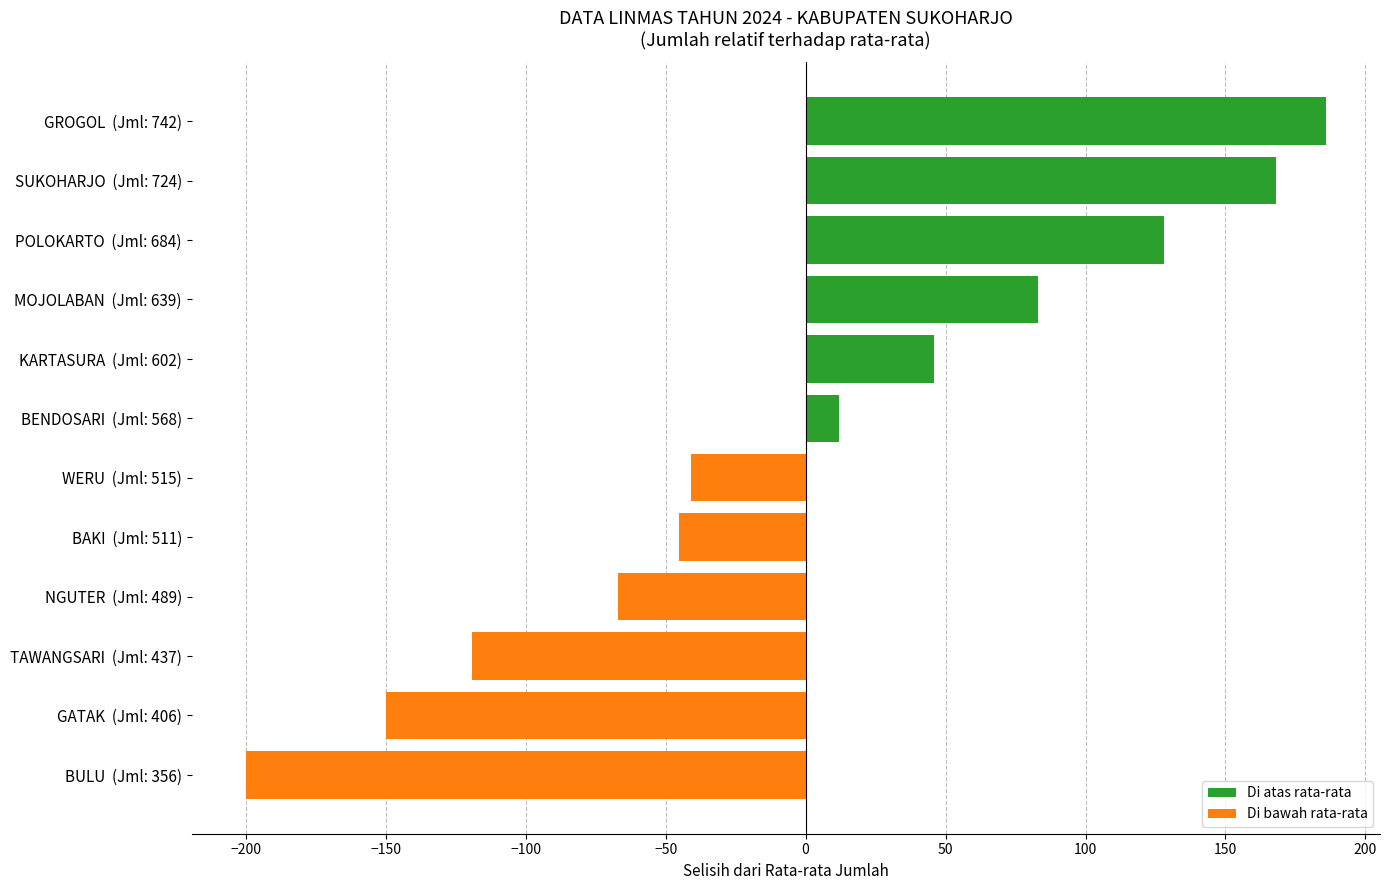

What is the total value across all series at WERU (Jml: 515)?

-41.1